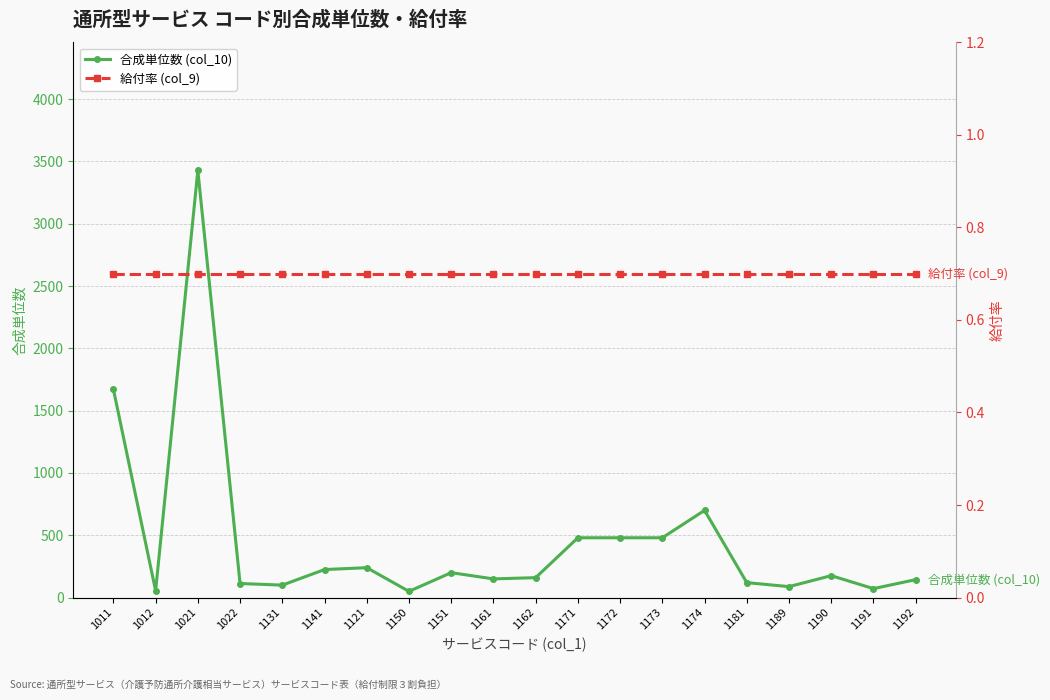

List the series in order of their peak value, lowest first.

給付率 (col_9), 合成単位数 (col_10)